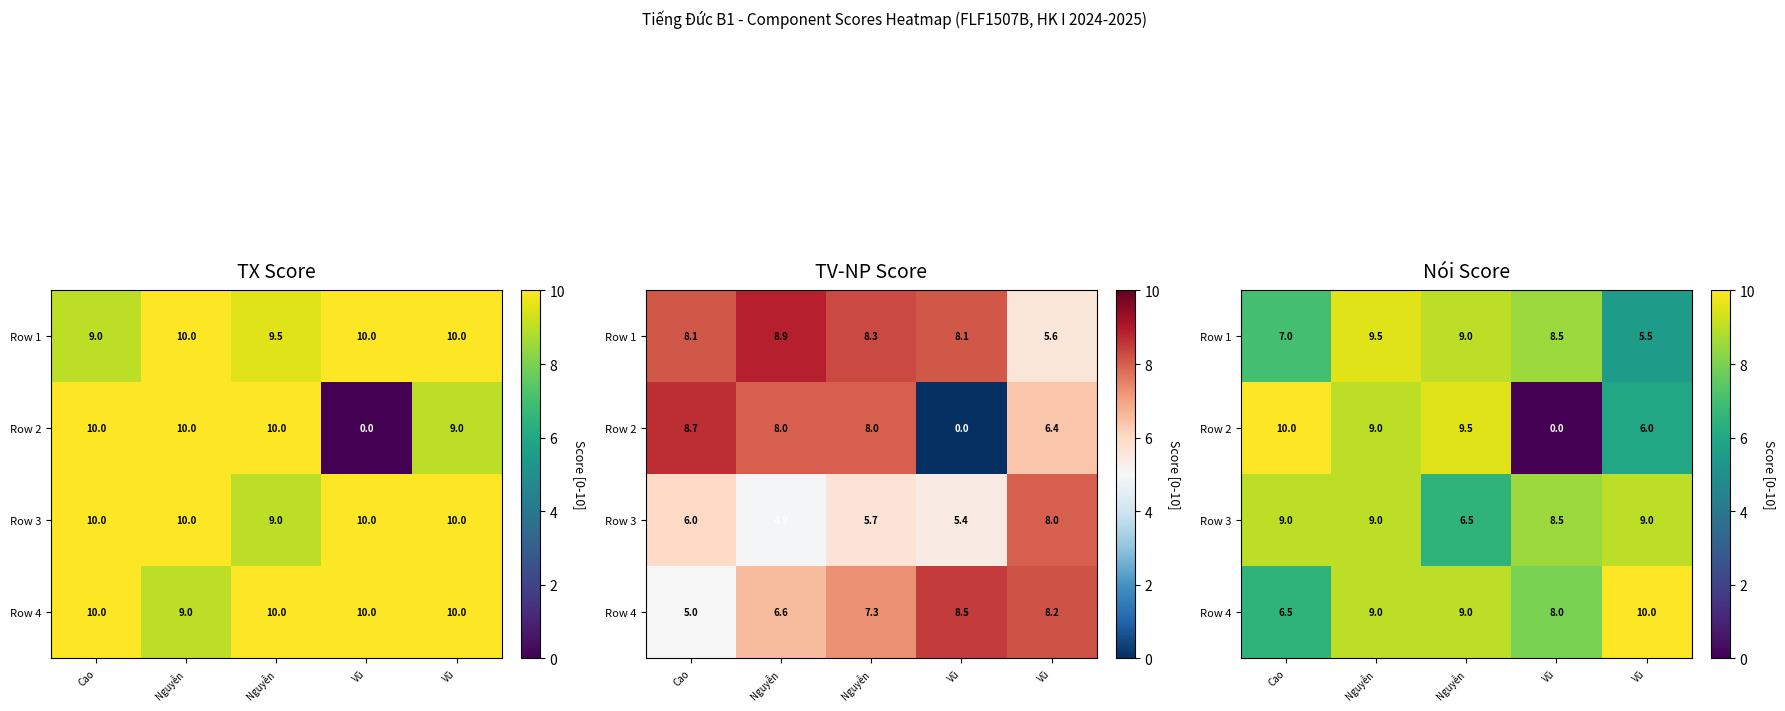

What is the sum of all Row 2 values?

34.5